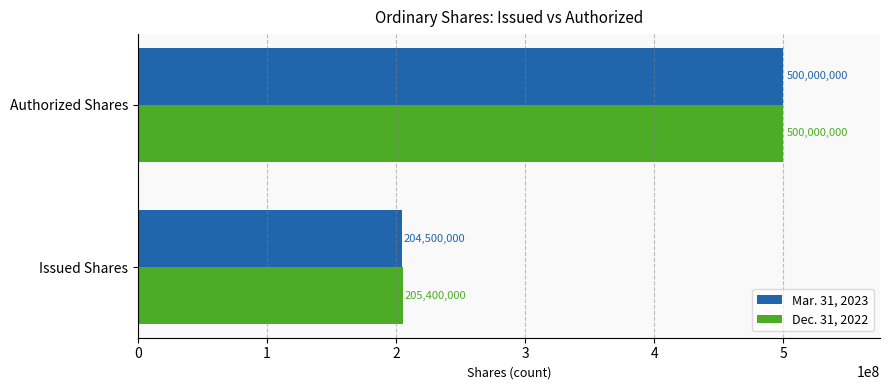

Rank the series at Issued Shares from lowest to highest value.

Mar. 31, 2023, Dec. 31, 2022